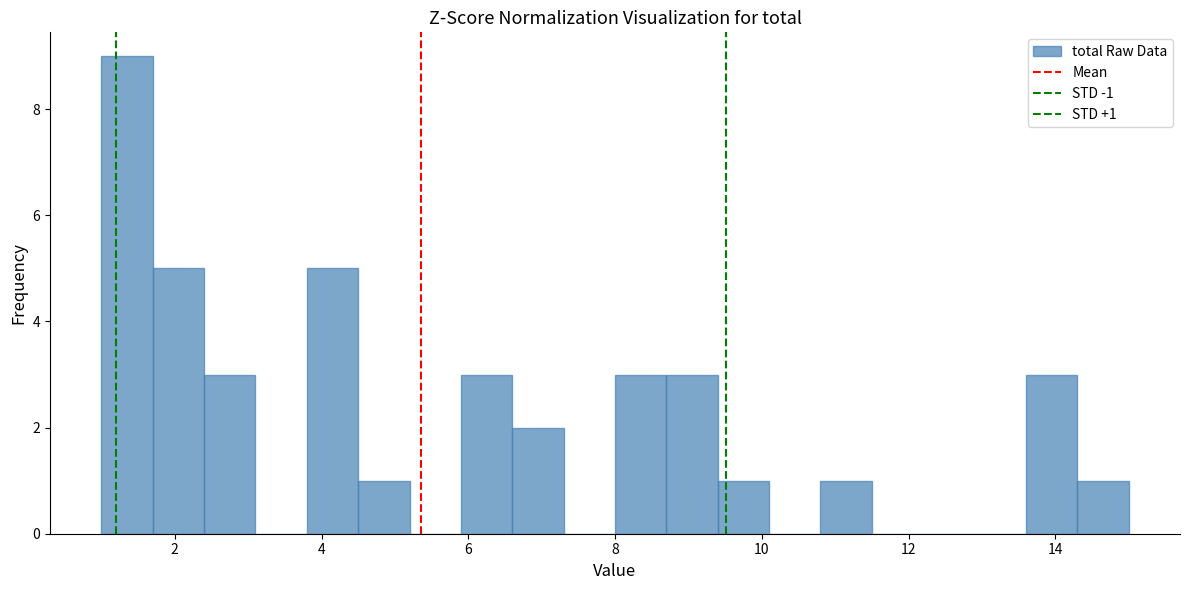

Read against the x-axis, roughly where is the centre of the tallest bar?

1.4